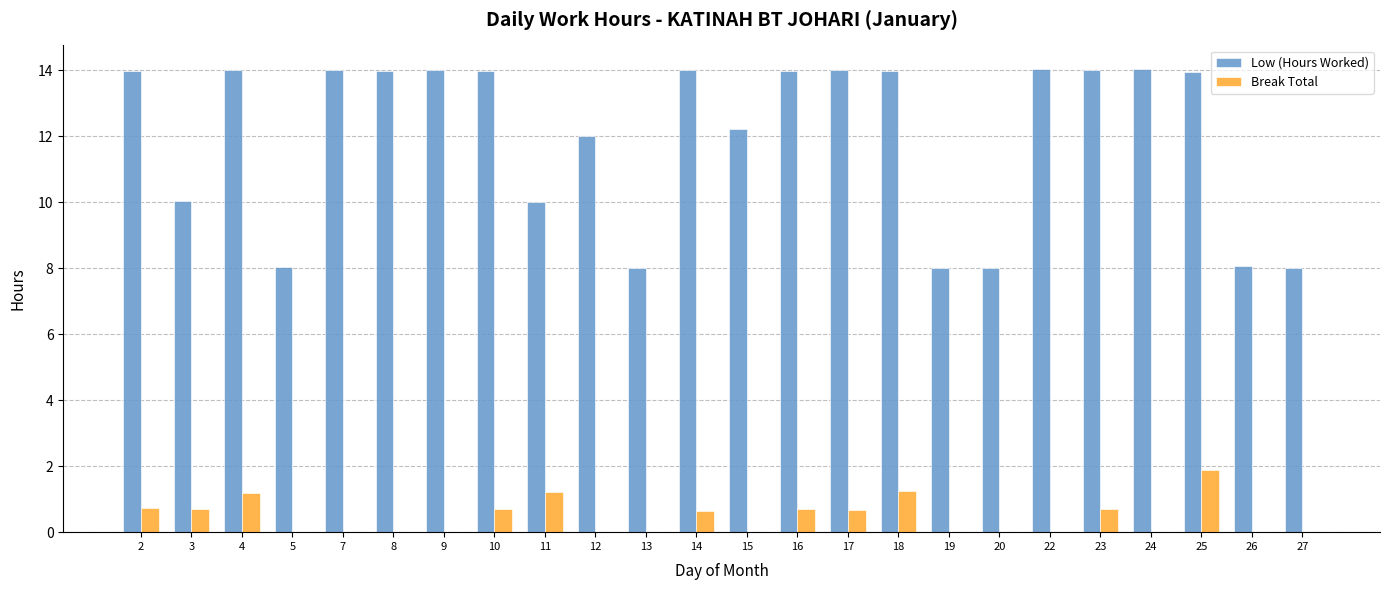

Is it true that Break Total equals 0.7 at 25?

False